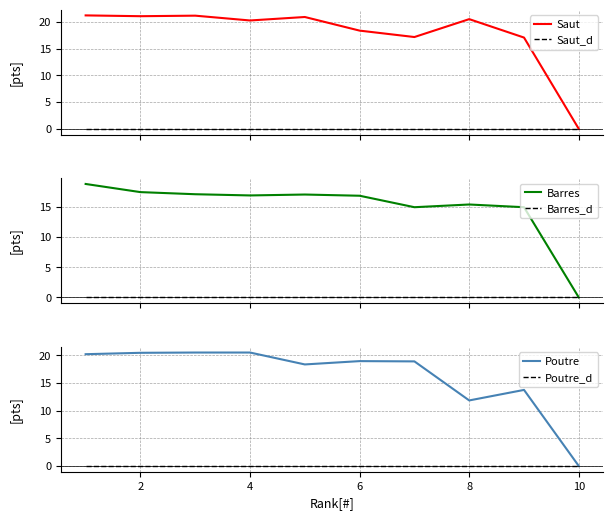

At which label is Poutre closest to 10?

8